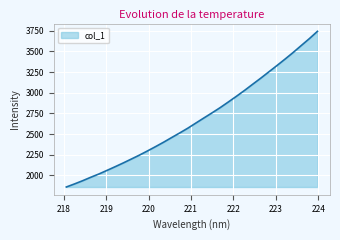

What is the difference between the second highest and second lowest values?

1757.1